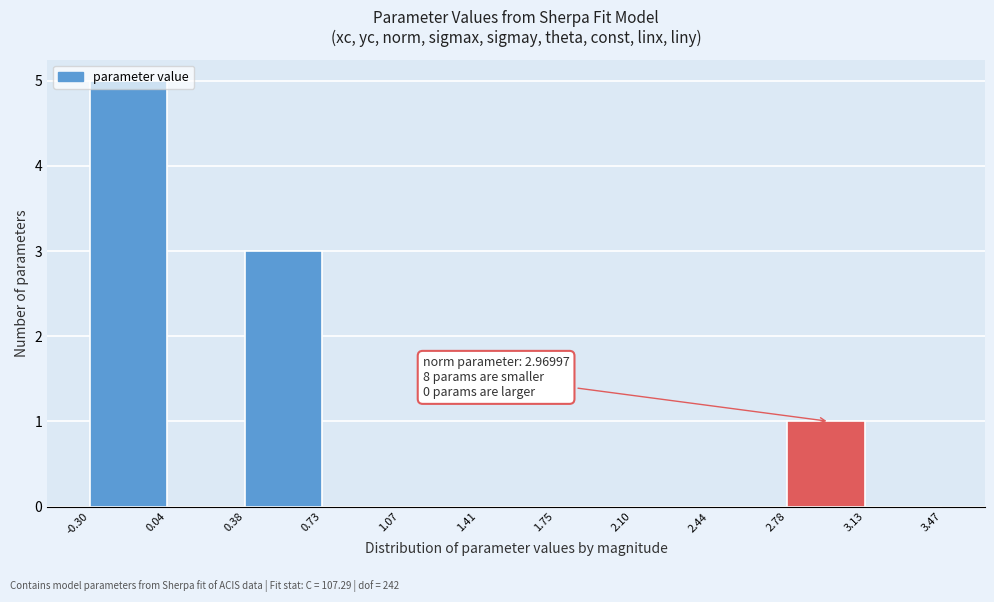

Which range on the x-axis has the tallest bar?

-0.30 to 0.04